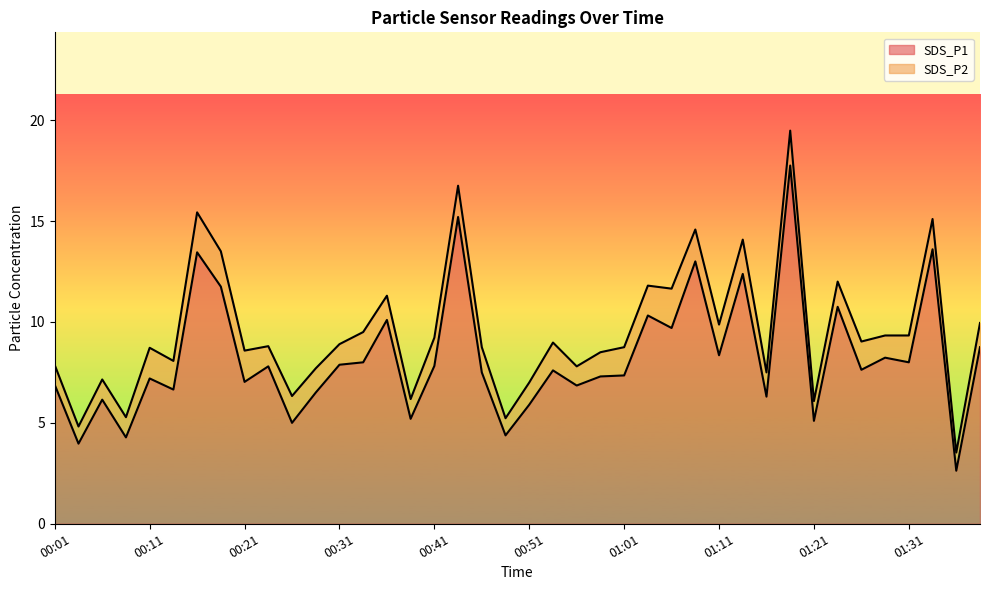

What is the average value?

8.3